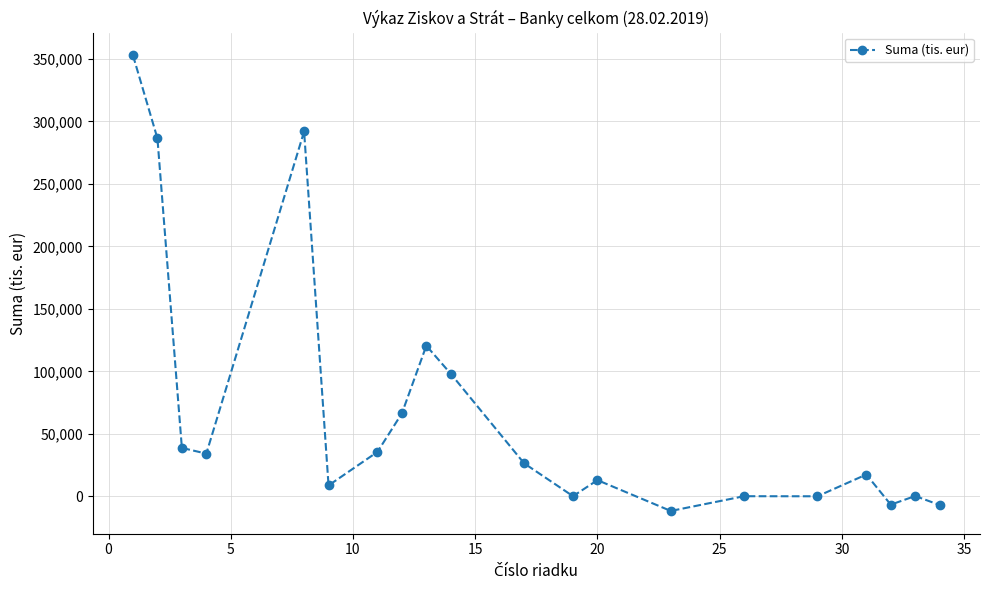

Does the chart have visible grid lines?

Yes